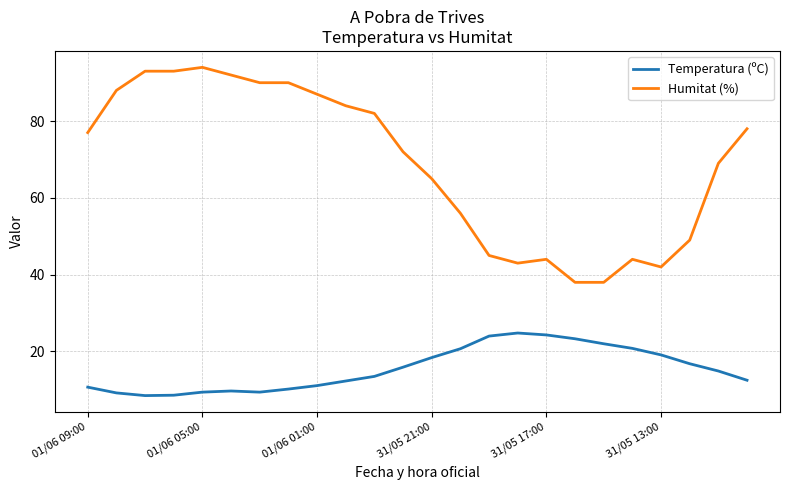

What are all the series names shown in the legend?

Temperatura (ºC), Humitat (%)